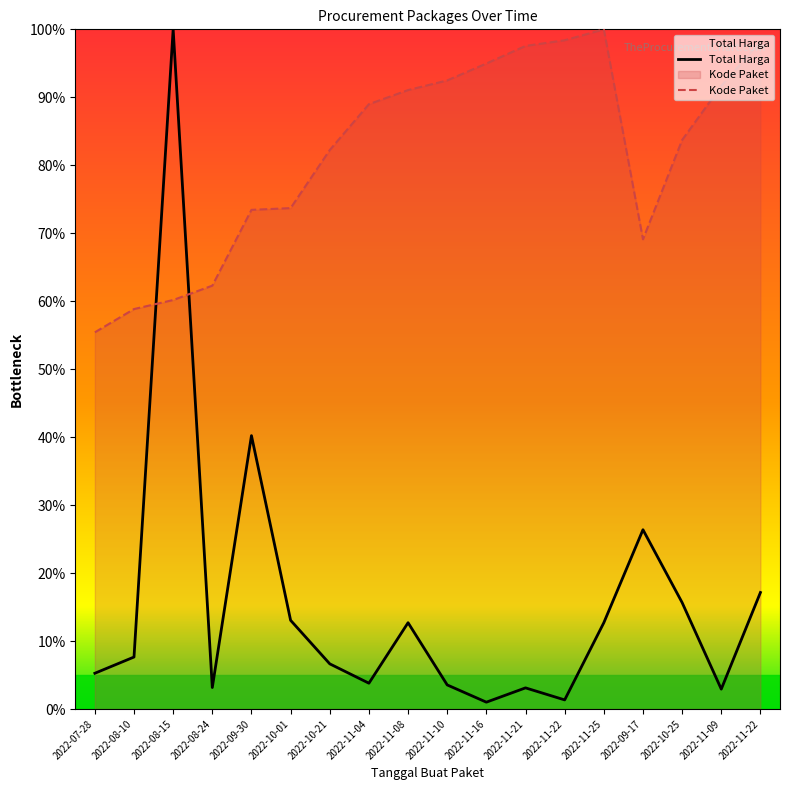

Reading left to right, extract all data points from this chart.

Total Harga: 5.3	7.7	100.0	3.2	40.2	13.1	6.6	3.8	12.7	3.5	1.0	3.1	1.3	12.7	26.4	15.7	2.9	17.1
Kode Paket: 55.4	58.8	60.2	62.3	73.4	73.7	82.2	89.0	91.1	92.5	95.0	97.6	98.4	100.0	69.1	83.7	91.7	98.2